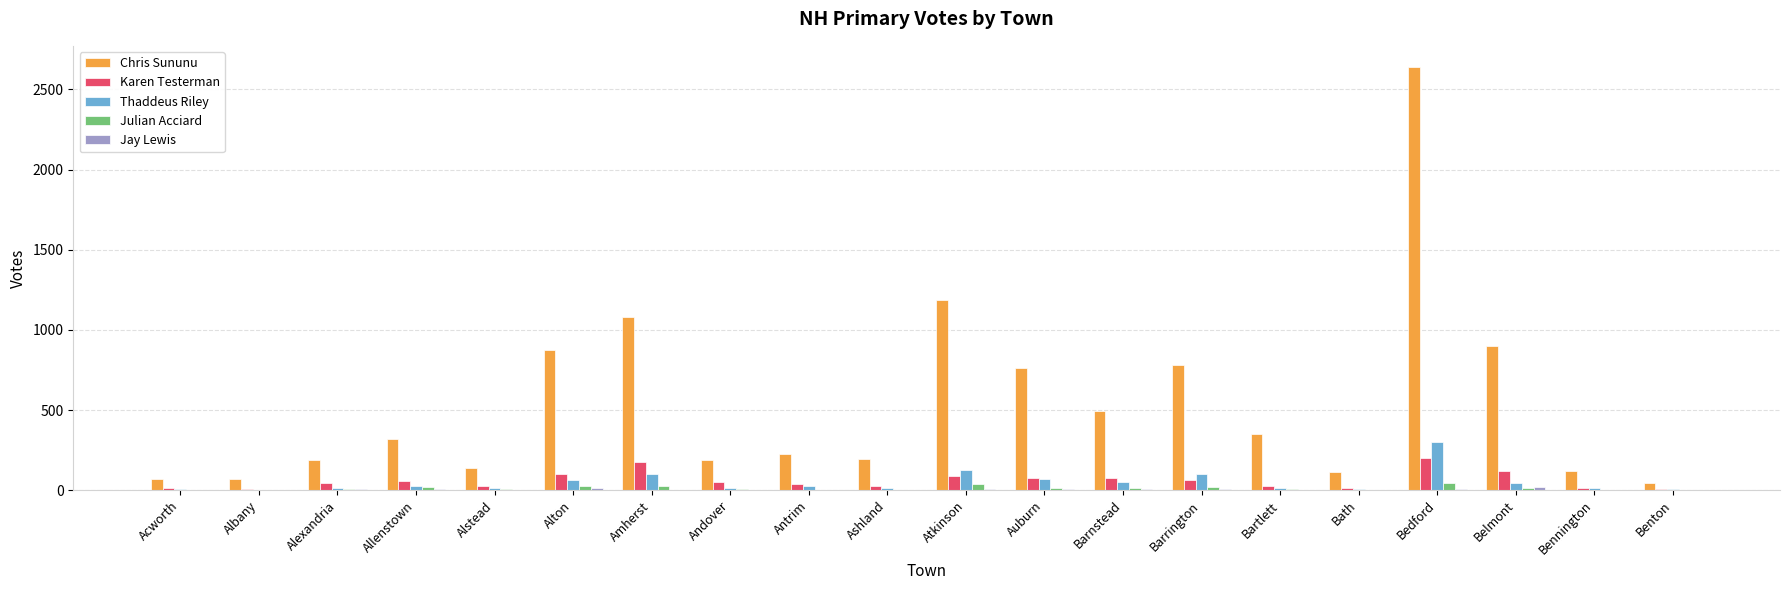

Between Allenstown and Bennington, which series saw the biggest shift?

Chris Sununu